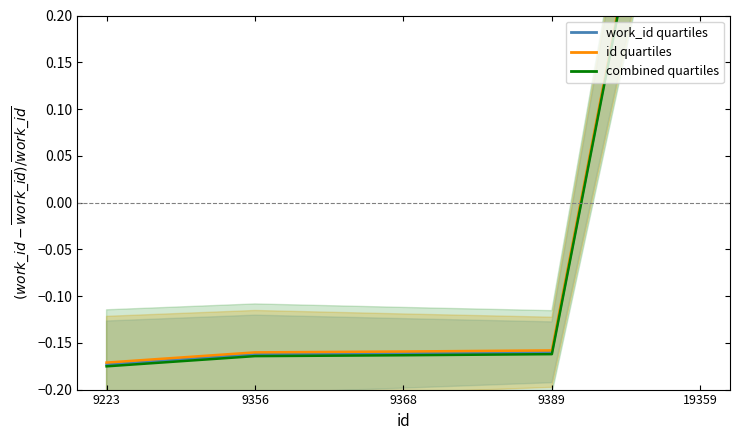

True or false: work_id (median) has more than 1 points higher than both neighbors.

False